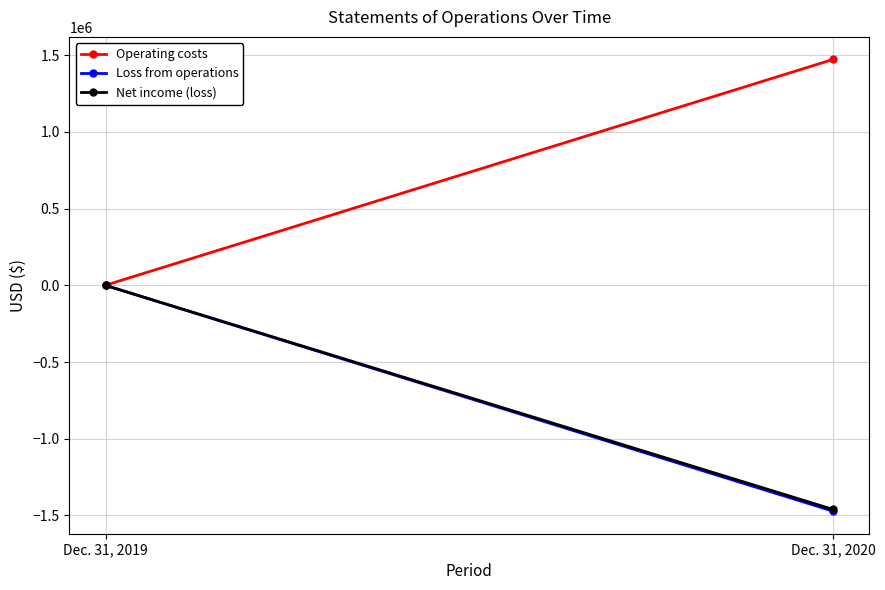

What are all the series names shown in the legend?

Operating costs, Loss from operations, Net income (loss)